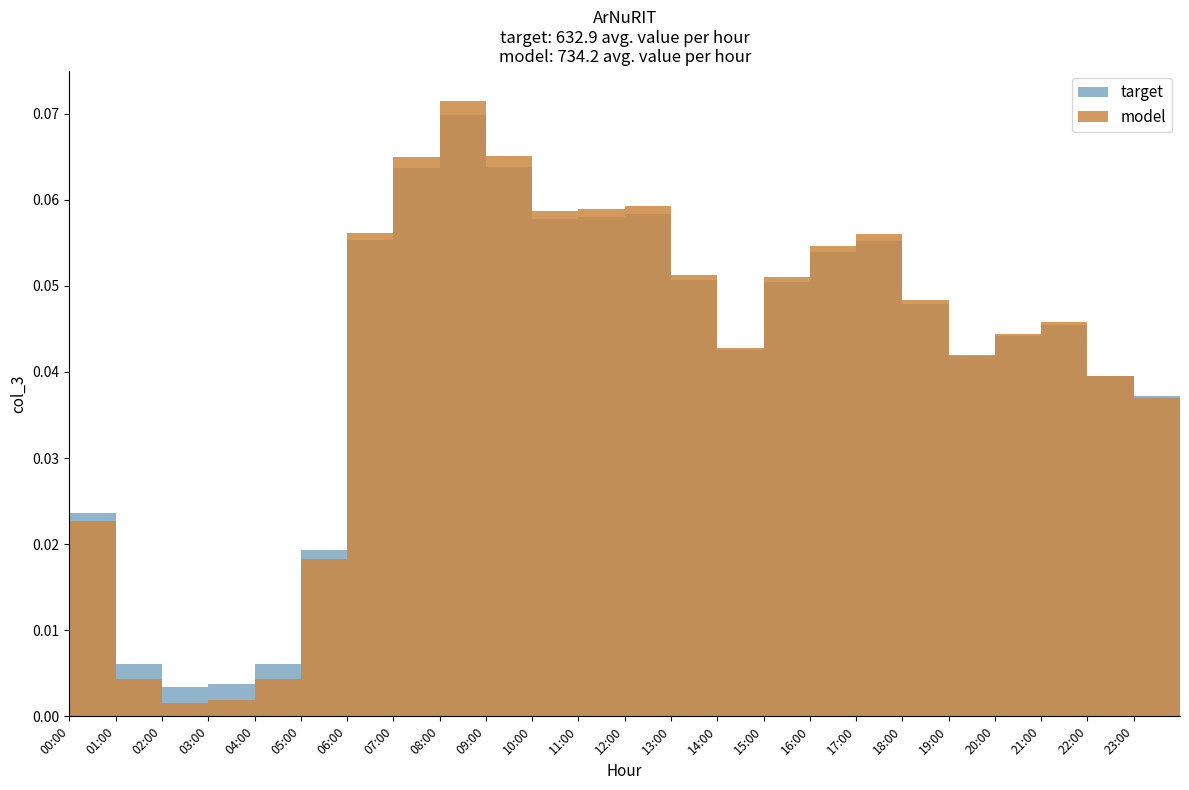

Reading left to right, list all the values displayed in this chart.

target: 00:00=0.0	01:00=0.0	02:00=0.0	03:00=0.0	04:00=0.0	05:00=0.0	06:00=0.1	07:00=0.1	08:00=0.1	09:00=0.1	10:00=0.1	11:00=0.1	12:00=0.1	13:00=0.1	14:00=0.0	15:00=0.1	16:00=0.1	17:00=0.1	18:00=0.0	19:00=0.0	20:00=0.0	21:00=0.0	22:00=0.0	23:00=0.0
model: 00:00=0.0	01:00=0.0	02:00=0.0	03:00=0.0	04:00=0.0	05:00=0.0	06:00=0.1	07:00=0.1	08:00=0.1	09:00=0.1	10:00=0.1	11:00=0.1	12:00=0.1	13:00=0.1	14:00=0.0	15:00=0.1	16:00=0.1	17:00=0.1	18:00=0.0	19:00=0.0	20:00=0.0	21:00=0.0	22:00=0.0	23:00=0.0